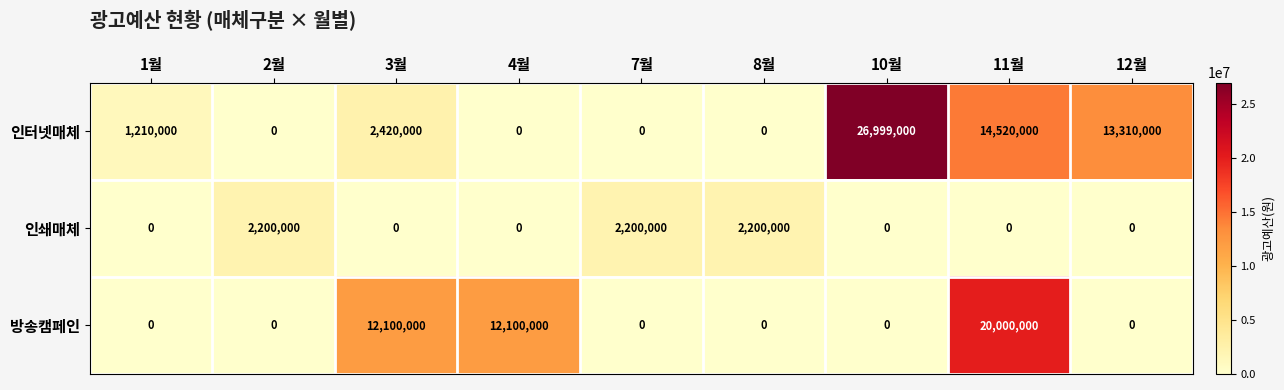

Which series has the largest range (max minus min)?

인터넷매체